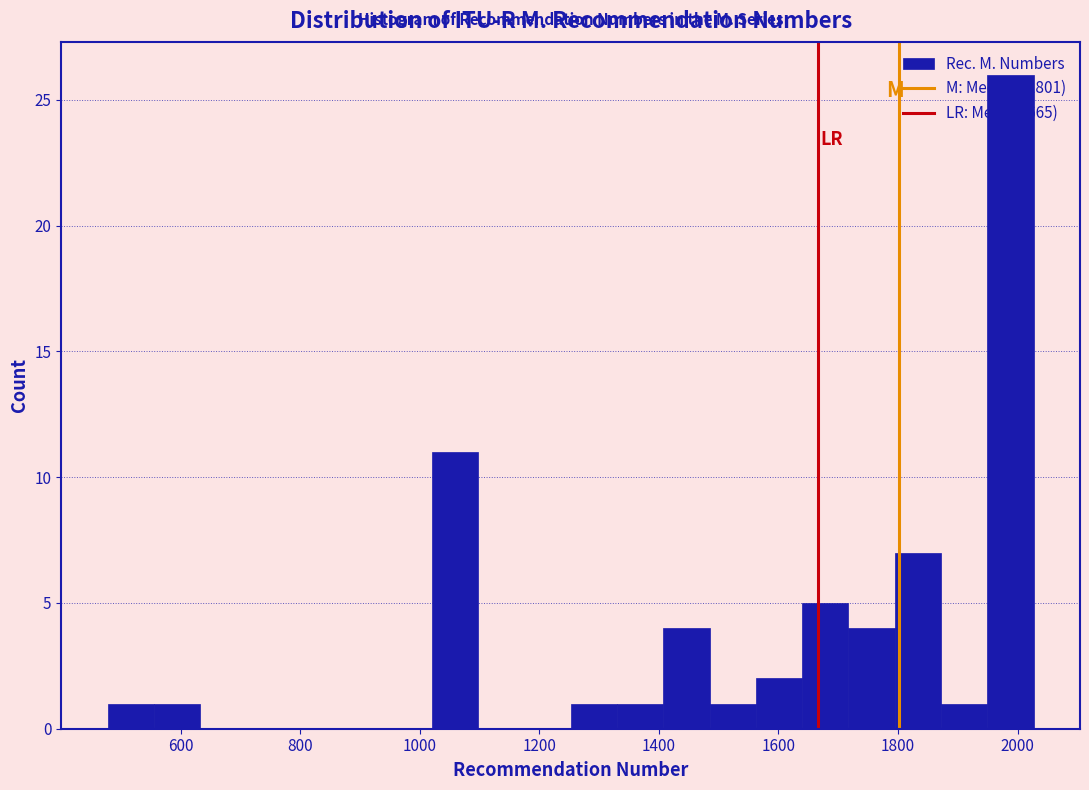

Around what value on the x-axis is the tallest bar? Give the approximate position of its centre, as read against the axis.

1980